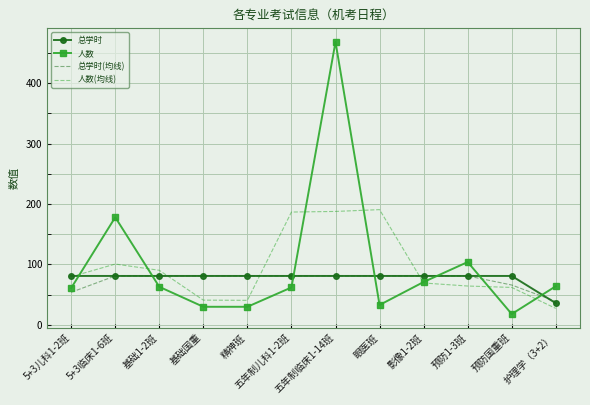

What is the average value of the 人数(均线) series?

95.0